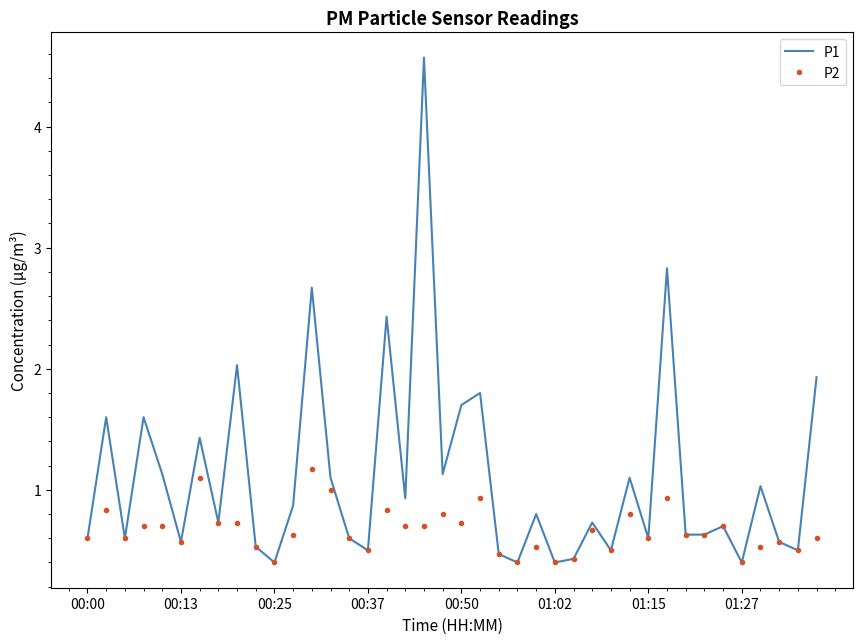

Which series has the largest total across all categories?

P1